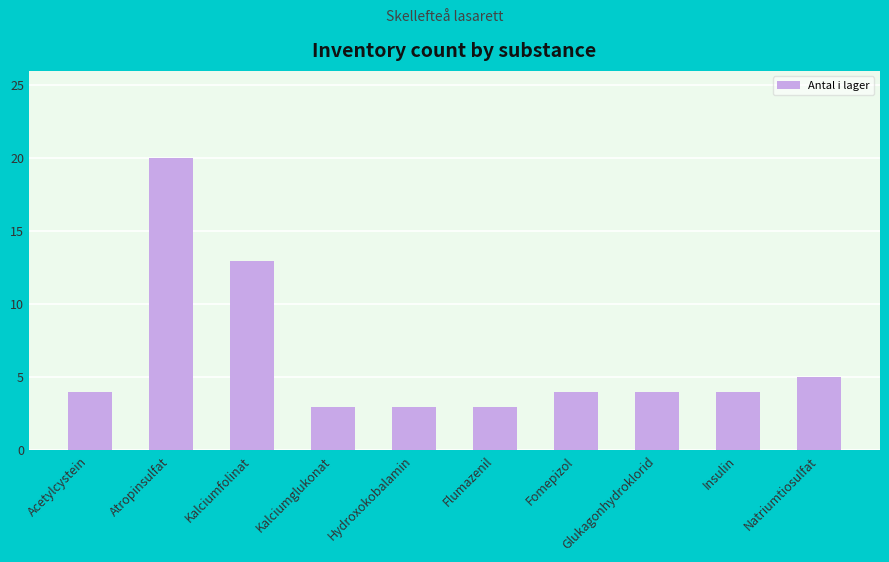

Reading left to right, what are all the values shown in this chart?

Acetylcystein=4	Atropinsulfat=20	Kalciumfolinat=13	Kalciumglukonat=3	Hydroxokobalamin=3	Flumazenil=3	Fomepizol=4	Glukagonhydroklorid=4	Insulin=4	Natriumtiosulfat=5